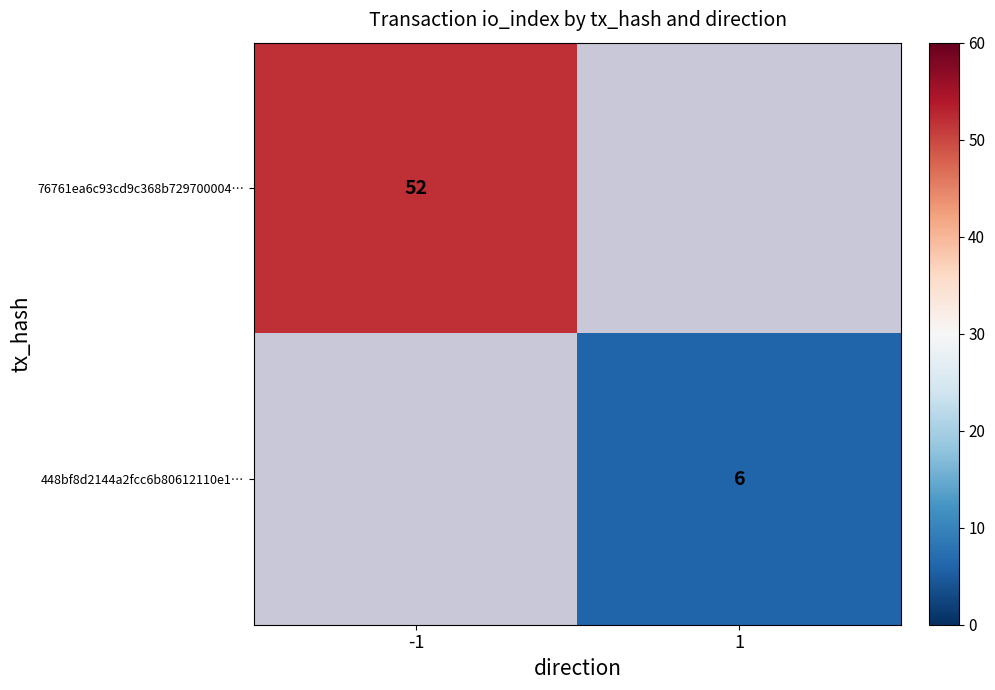

Which label corresponds to the largest value in the chart?

-1